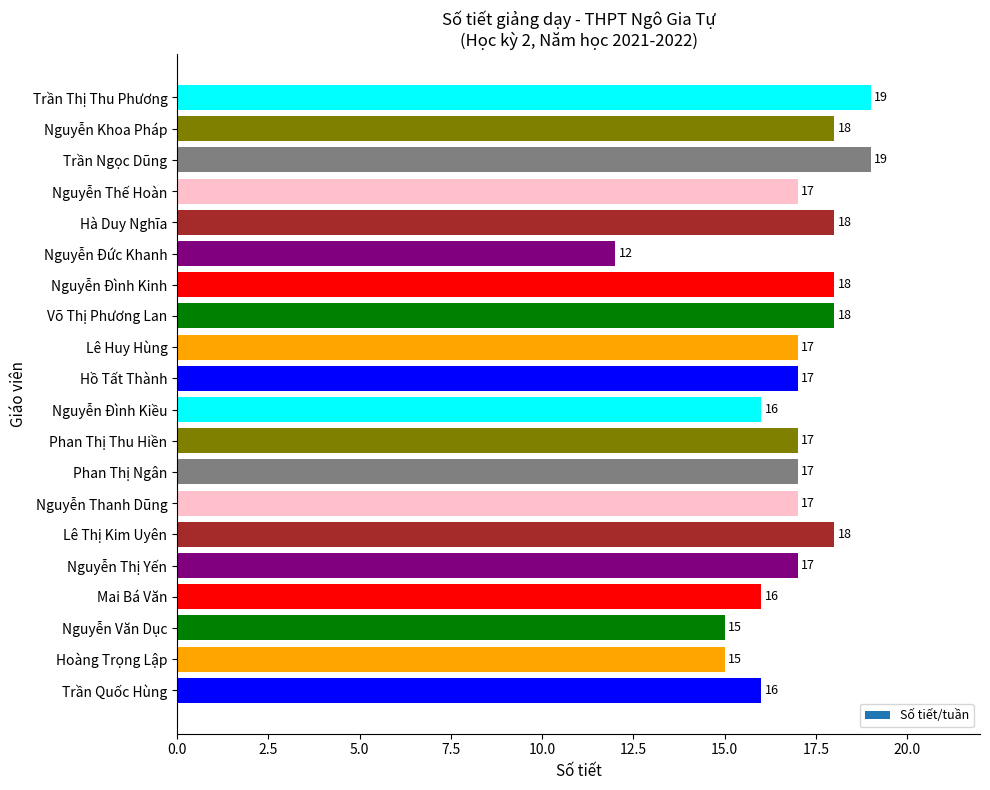

What value does the data have at Trần Quốc Hùng?

16